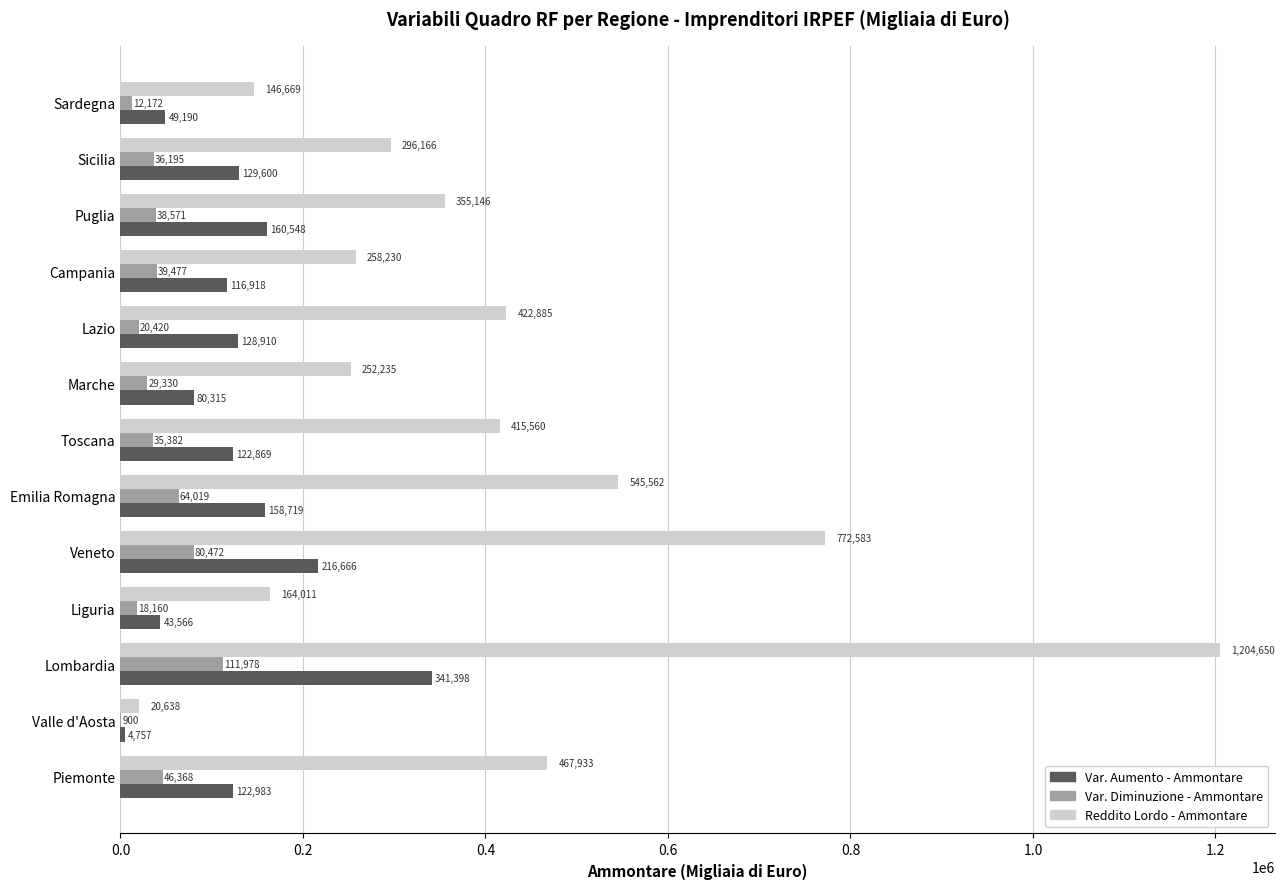

What is the sum of all Reddito Lordo - Ammontare values?

5322268